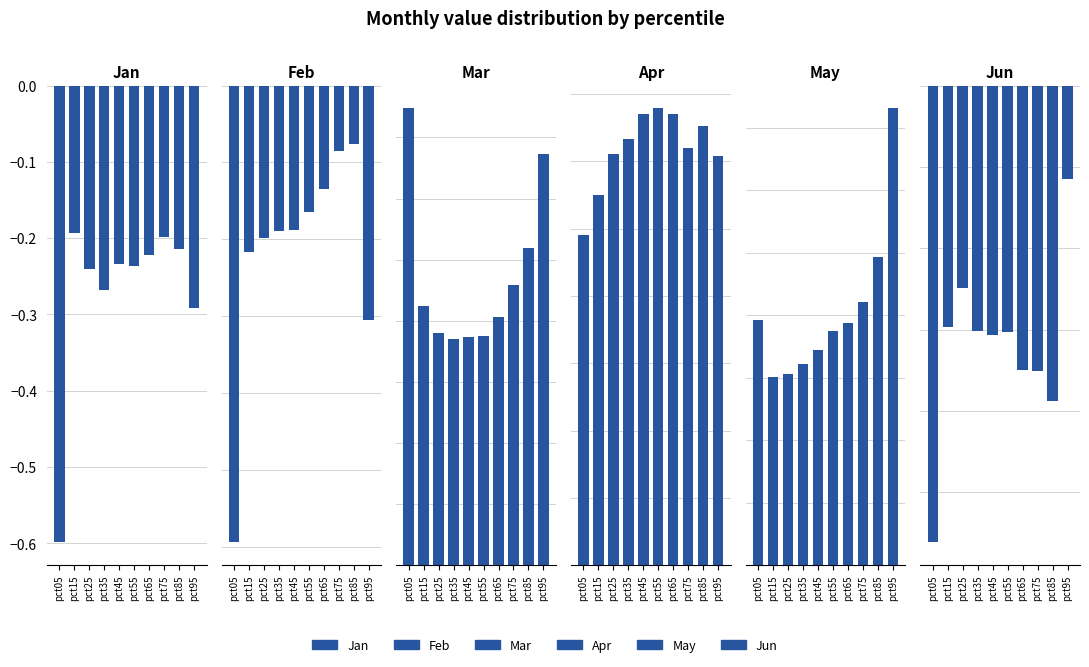

Which series has the largest total across all categories?

Mar